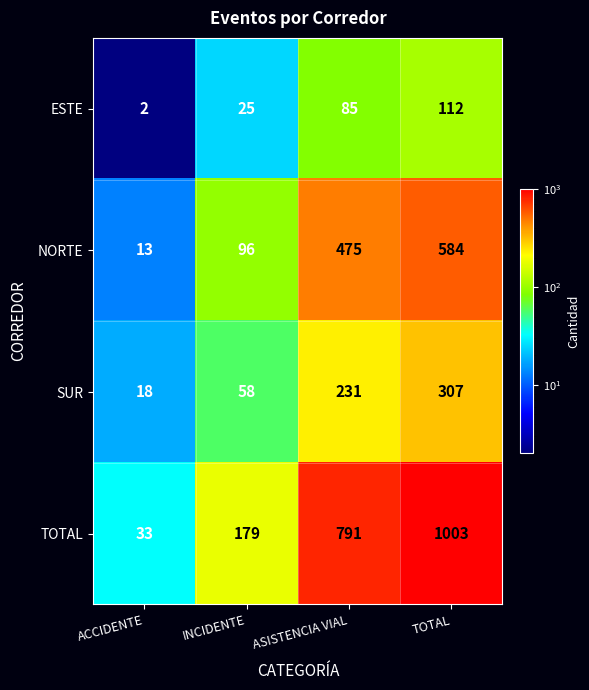

Reading left to right, extract all data points from this chart.

ESTE: ACCIDENTE=2	INCIDENTE=25	ASISTENCIA VIAL=85	TOTAL=112
NORTE: ACCIDENTE=13	INCIDENTE=96	ASISTENCIA VIAL=475	TOTAL=584
SUR: ACCIDENTE=18	INCIDENTE=58	ASISTENCIA VIAL=231	TOTAL=307
TOTAL: ACCIDENTE=33	INCIDENTE=179	ASISTENCIA VIAL=791	TOTAL=1003